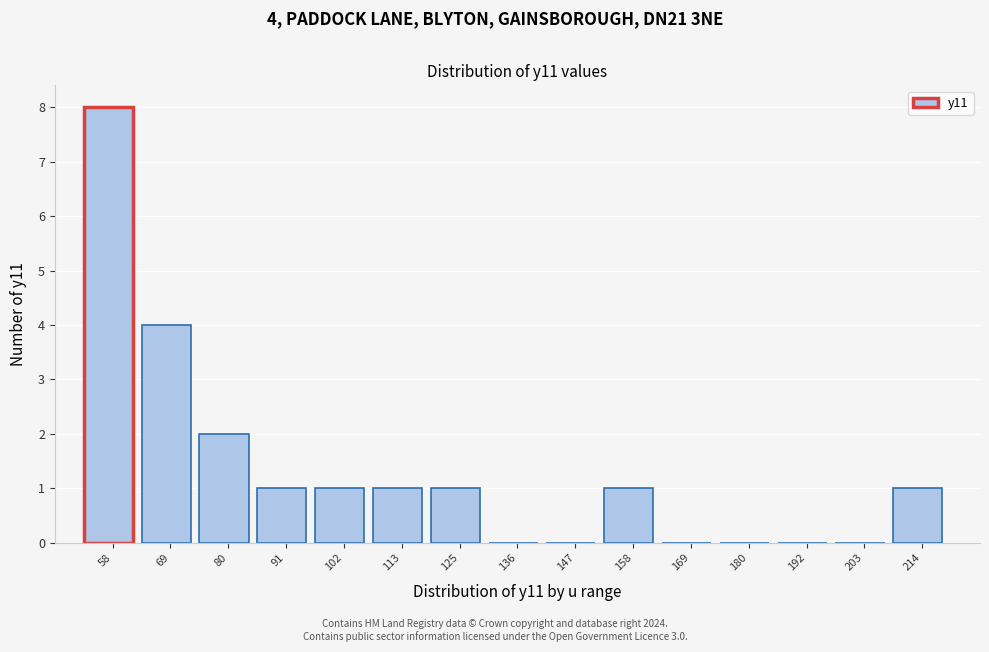

Reading left to right, what are all the values shown in this chart?

58=8	69=4	80=2	91=1	102=1	113=1	125=1	136=0	147=0	158=1	169=0	180=0	192=0	203=0	214=1